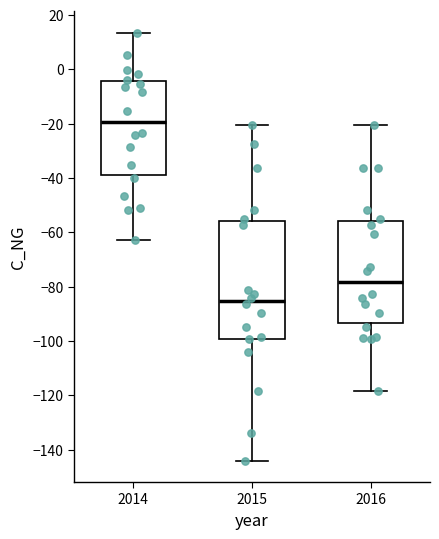

Reading left to right, read every box against the y-axis: the position of its median line, the range the box covers, and the ends of its whiskers. The values are not printed on the chart, so give them approximately, as read against the axis.

2014: median -20, box -38 to -4, whiskers -62 to 14
2015: median -86, box -100 to -56, whiskers -144 to -20
2016: median -78, box -94 to -56, whiskers -118 to -20